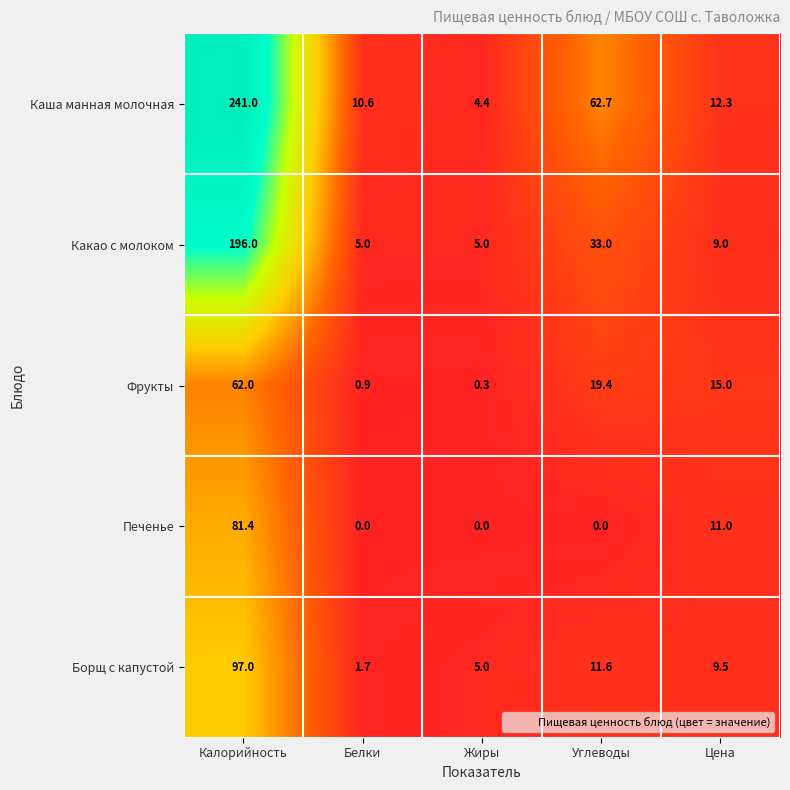

Where does the Каша манная молочная series first go above 12?

Калорийность